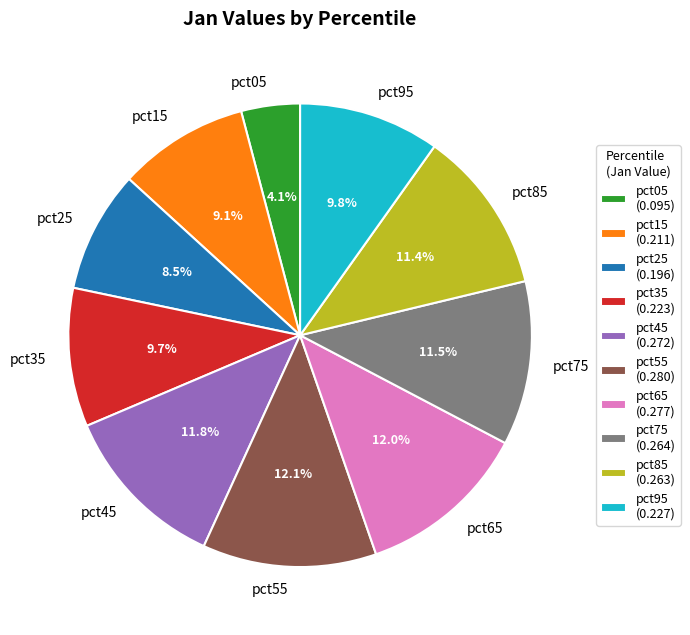

Between pct35 and pct85, which is larger?

pct85